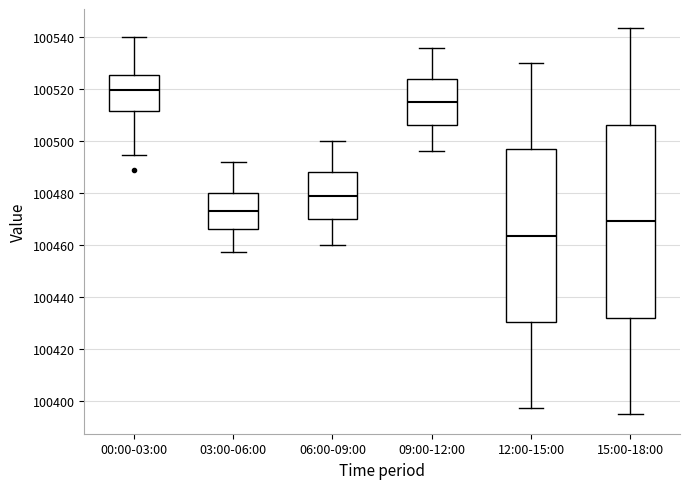

Comparing the boxes themselves (not the whiskers), which one is the tallest?

15:00-18:00